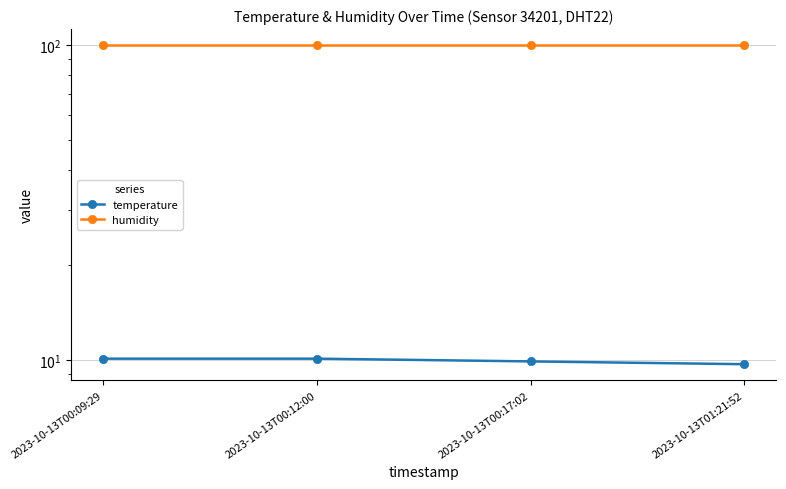

What position from the right is 2023-10-13T00:12:00?

3